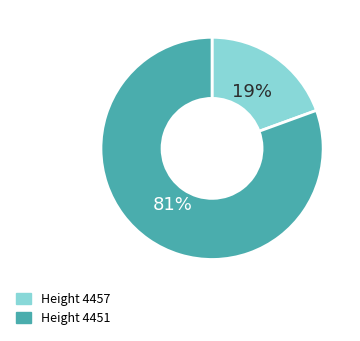

To the nearest percent, what is the average slice percentage?

50%